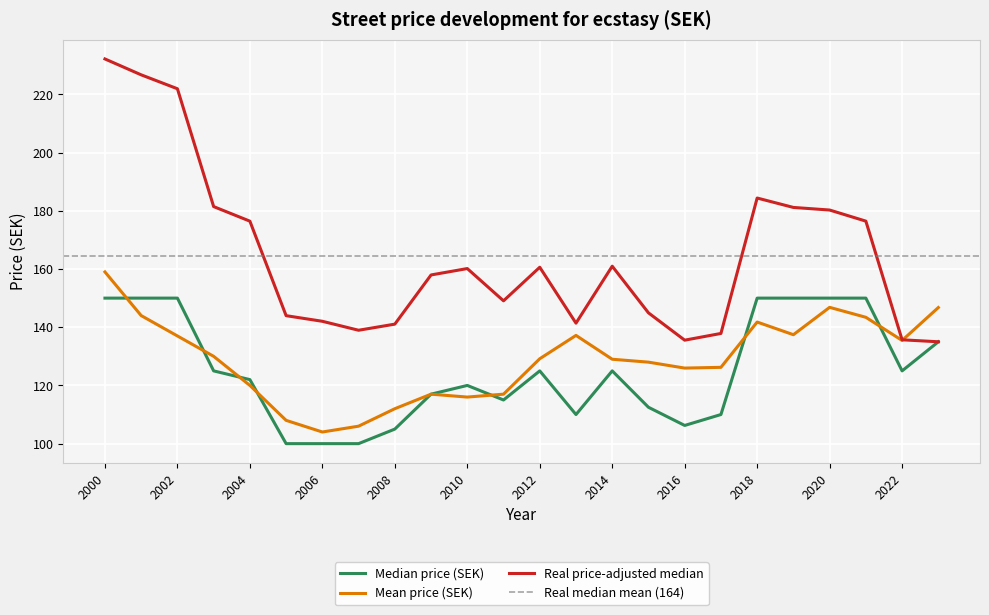

Where is the first local minimum for Real price-adjusted median?

2007